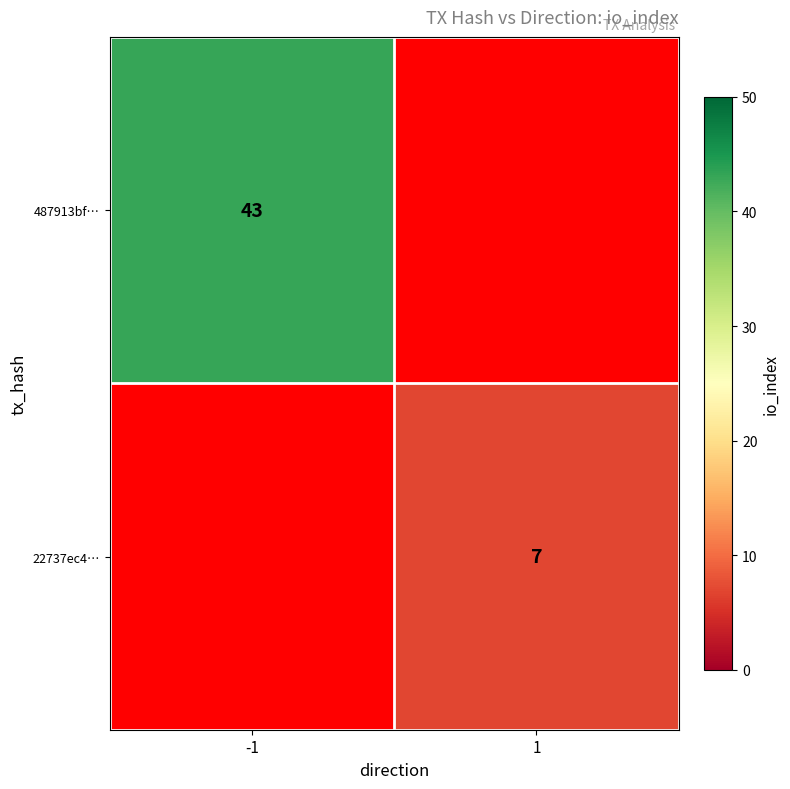

At which category does the chart reach its peak across all series?

-1